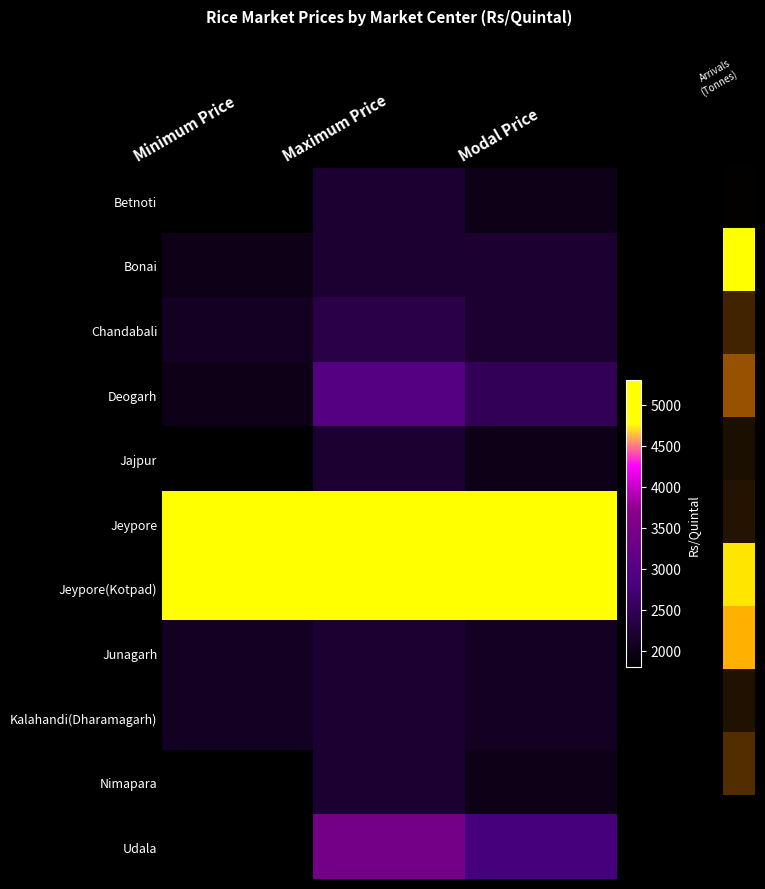

At which category is the sum across all series the highest?

Maximum Price